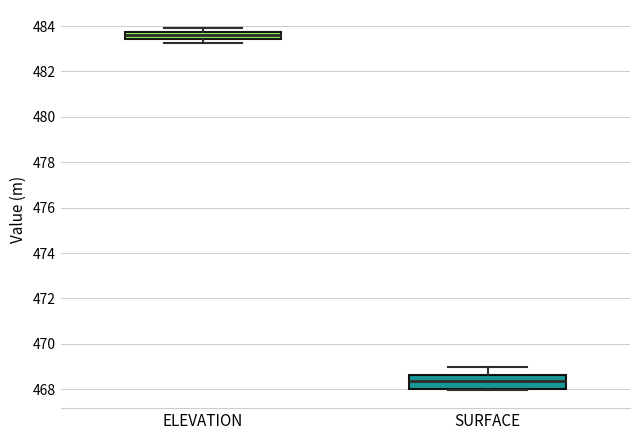

Where is the lower edge of the box for ELEVATION on the y-axis? The values are not printed on the chart, so give them approximately, as read against the axis.

483.4